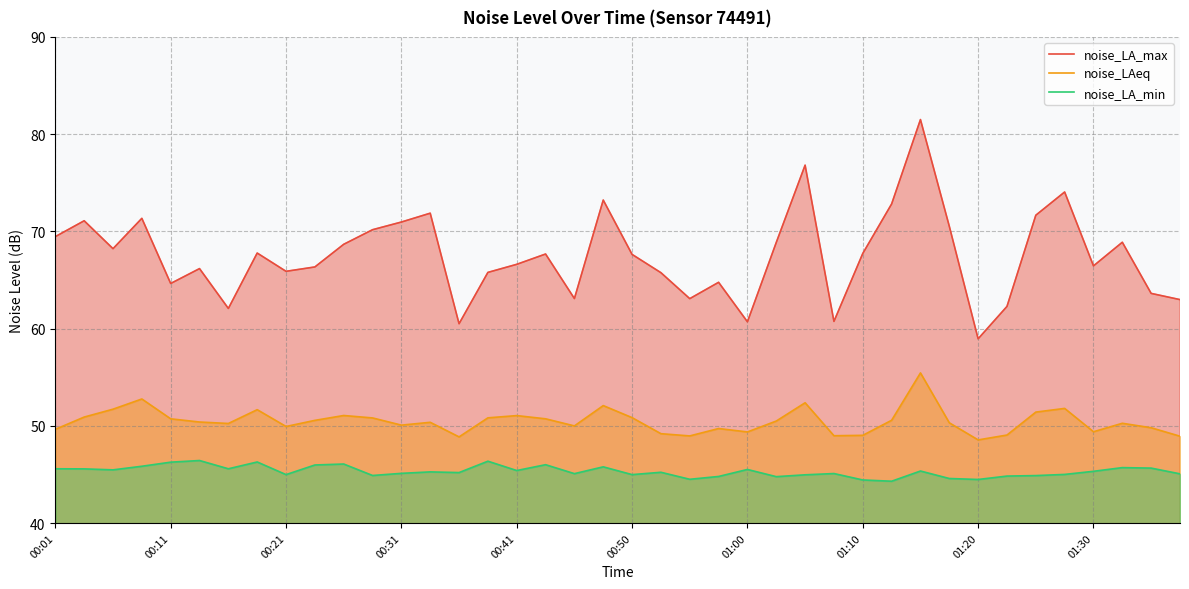

What is the maximum value for noise_LAeq?

55.4